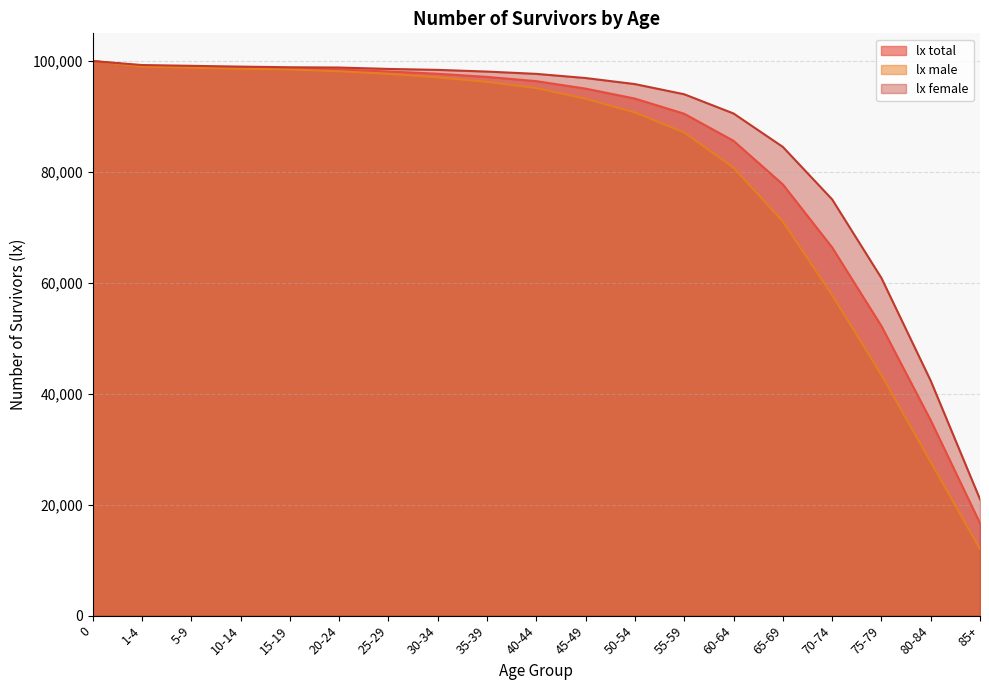

How many data points in lx female are less than 97690?

9